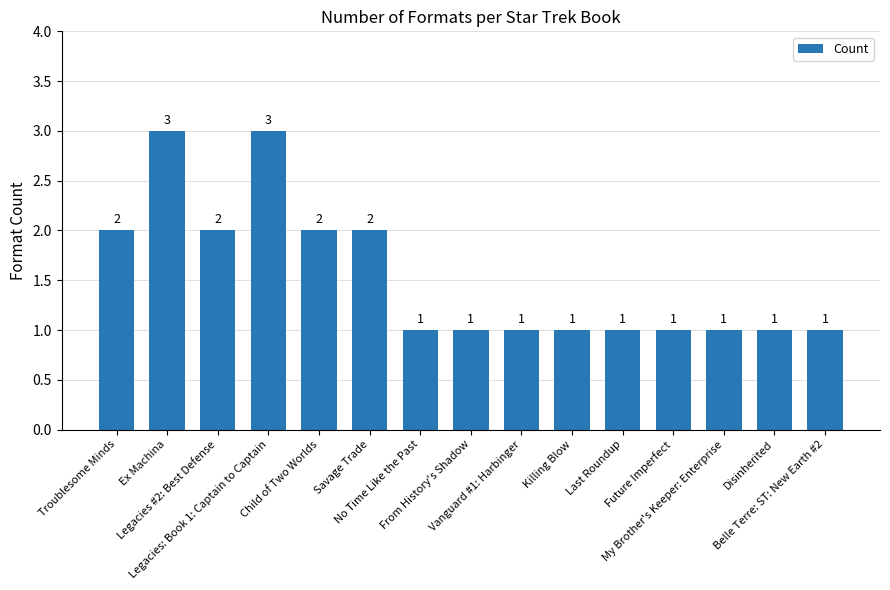

What is the greatest value displayed?

3